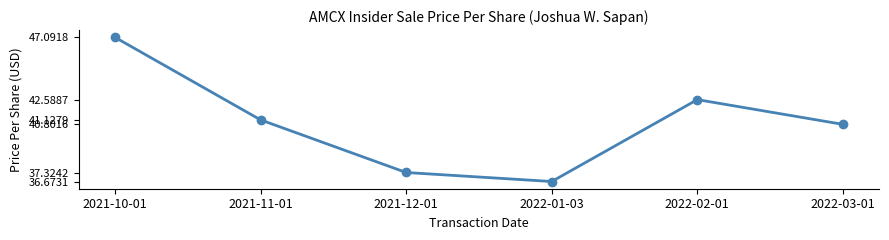

How many values are below 41?

3